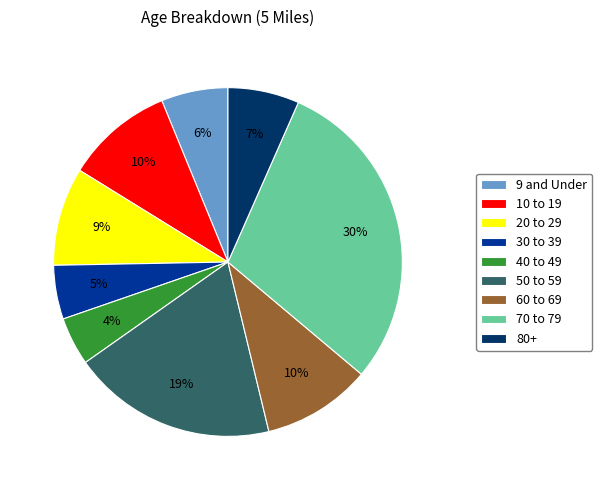

To the nearest percent, what portion does 80+ represent?

7%